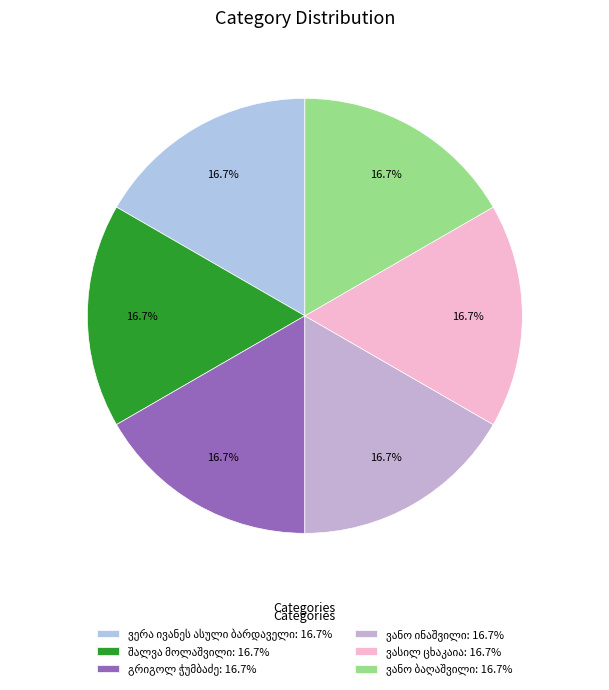

How many segments does this pie chart have?

6